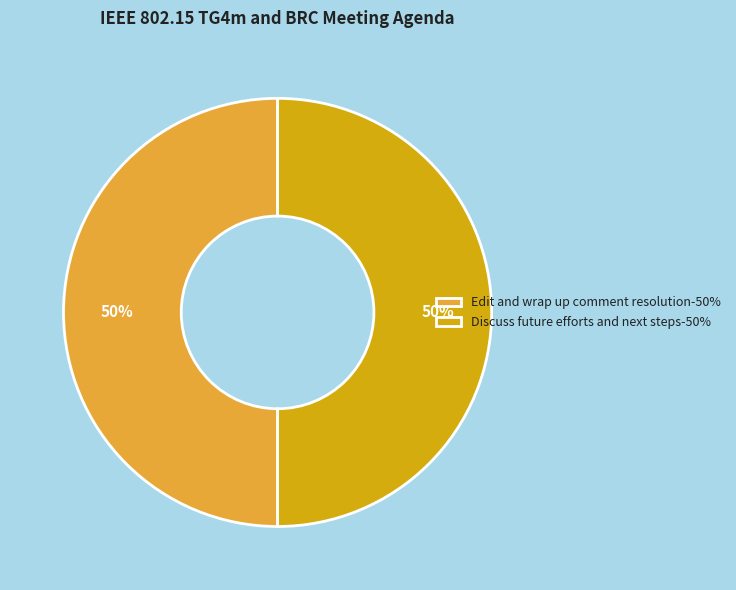

True or false: Edit and wrap up comment resolution-50% accounts for 50% of the total.

True